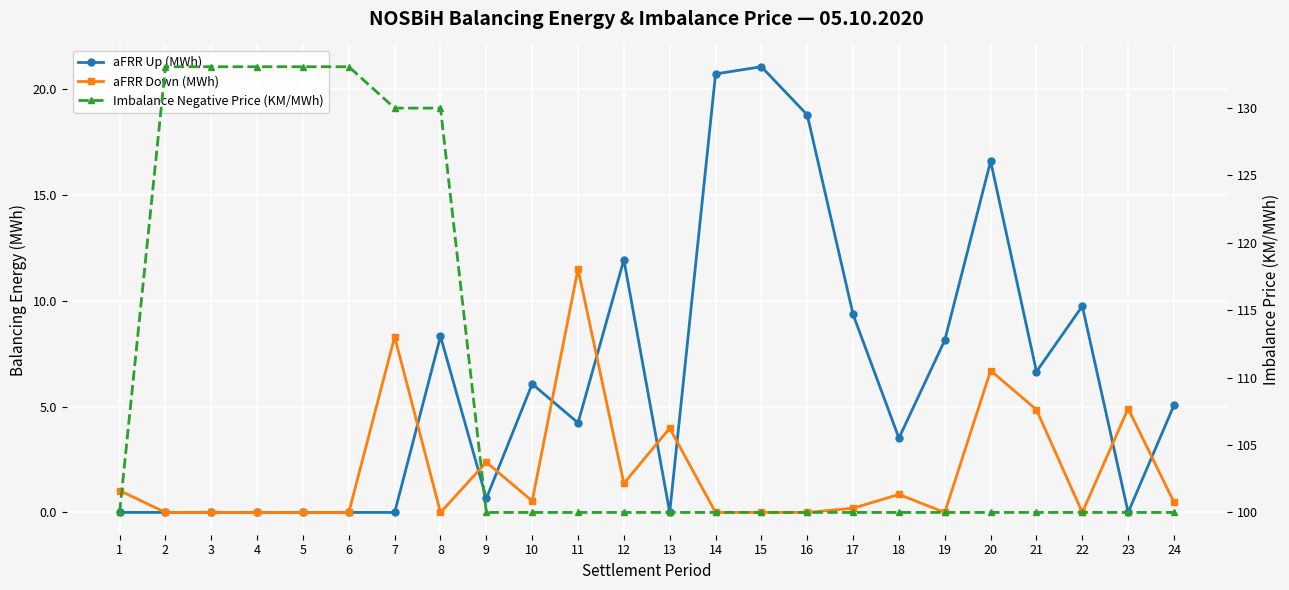

At which category is the sum across all series the highest?

8